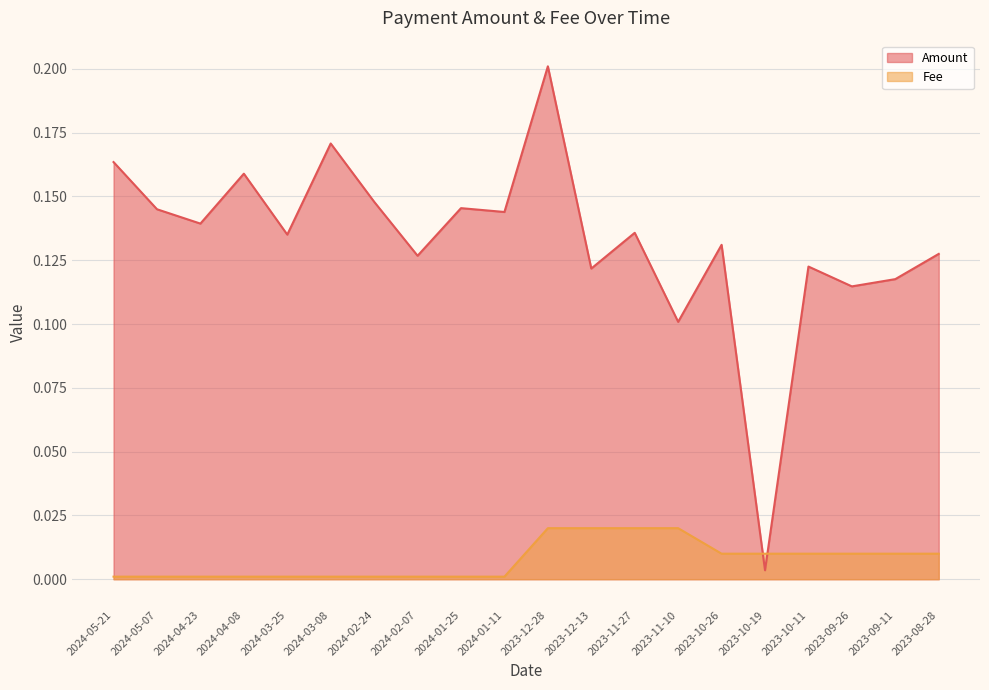

What is the total value across all series at 2023-08-28?

0.1